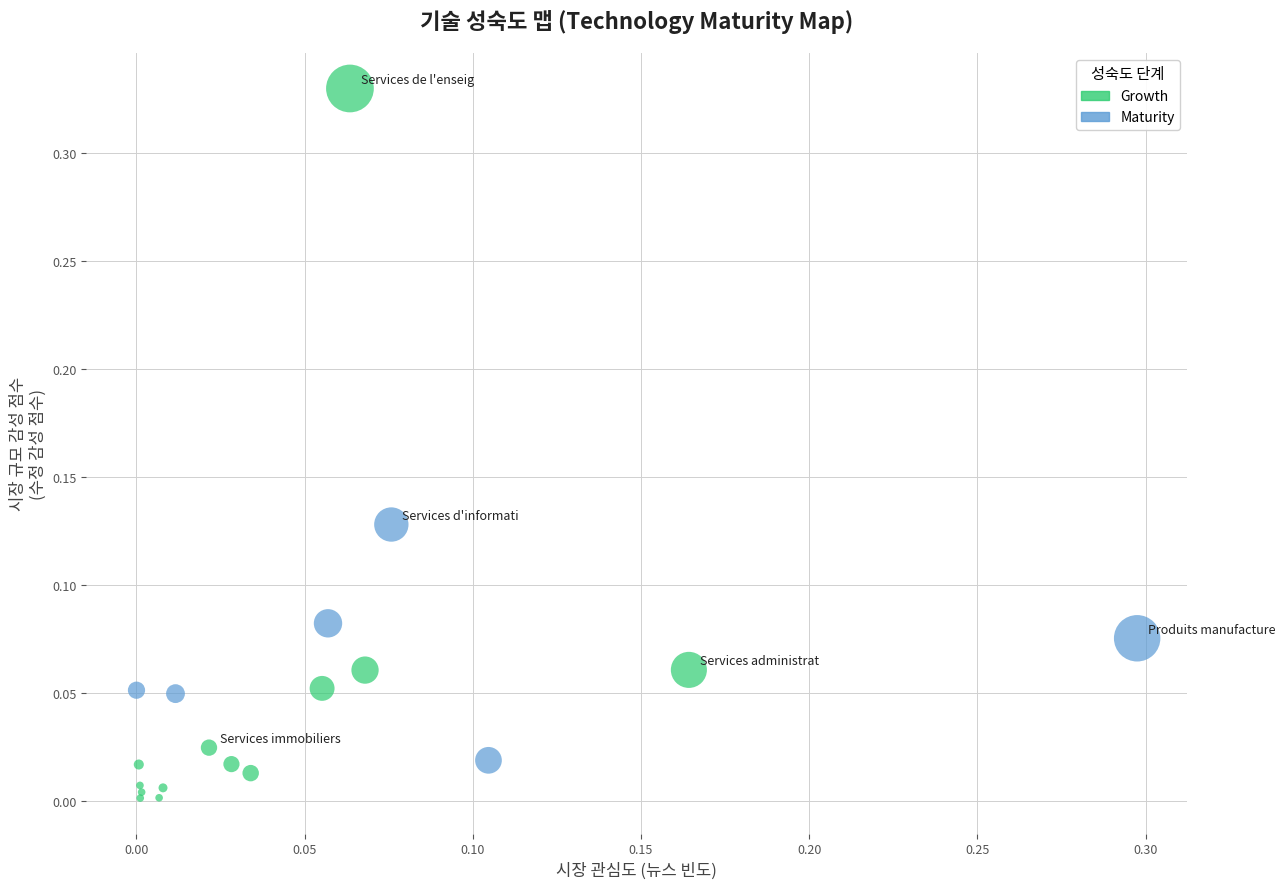

Which series has the widest spread of Y values?

Growth